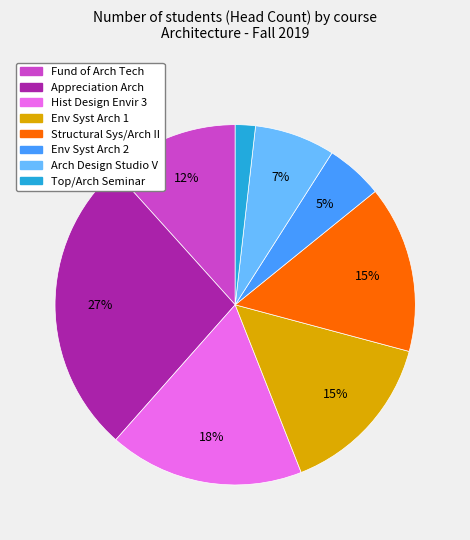

To the nearest percent, what is the average slice percentage?

12%